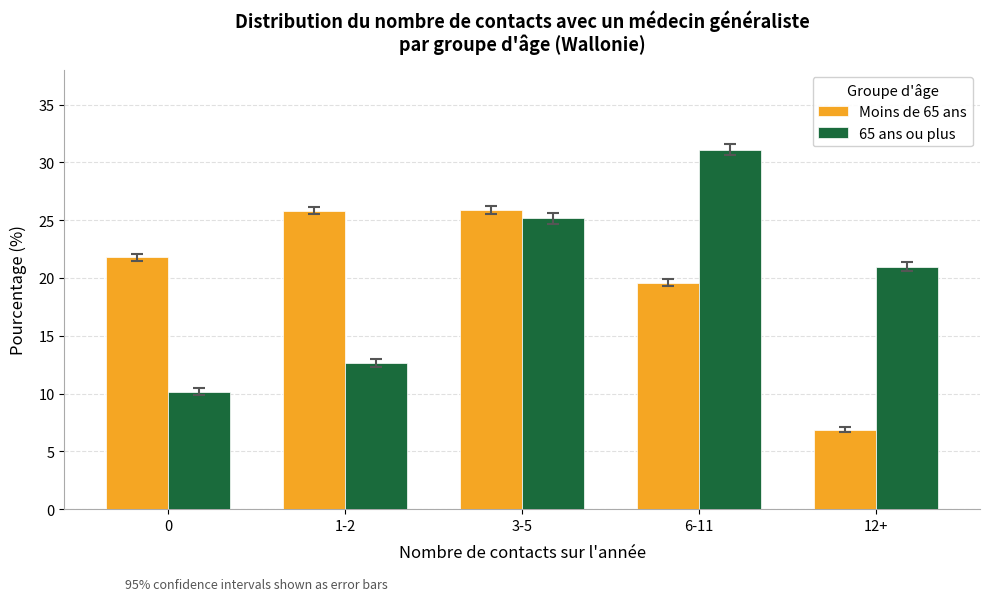

What is the sum of the Moins de 65 ans values at 6-11 and 12+?

26.5